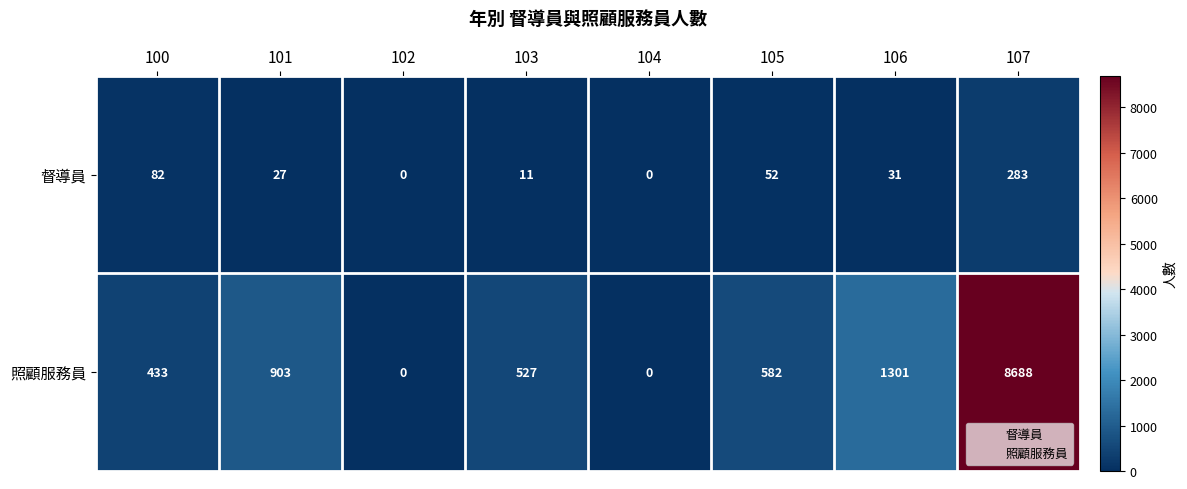

At which label is 照顧服務員 closest to 4344?

106